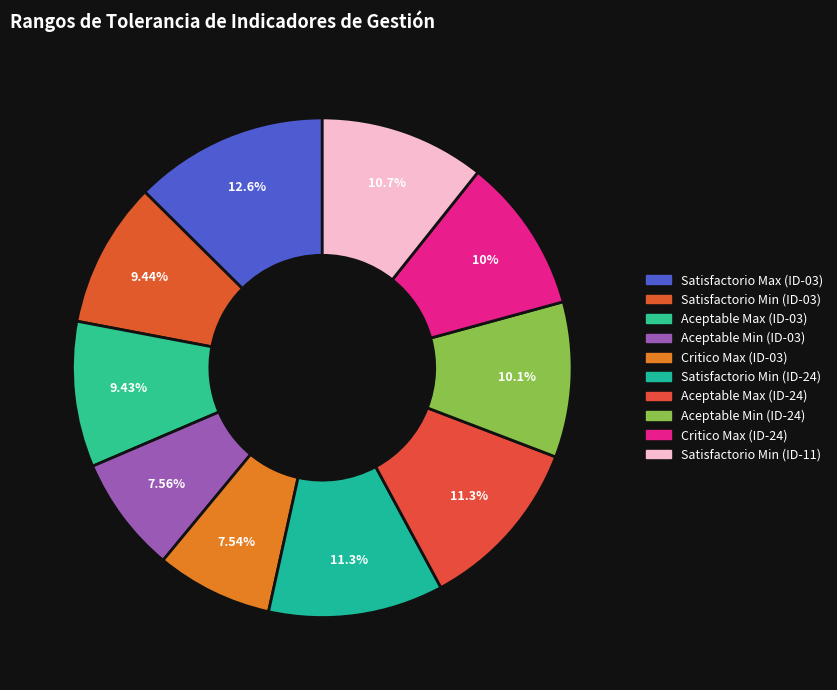

Combined, do Aceptable Max (ID-03) and Satisfactorio Min (ID-11) account for over 50%?

No